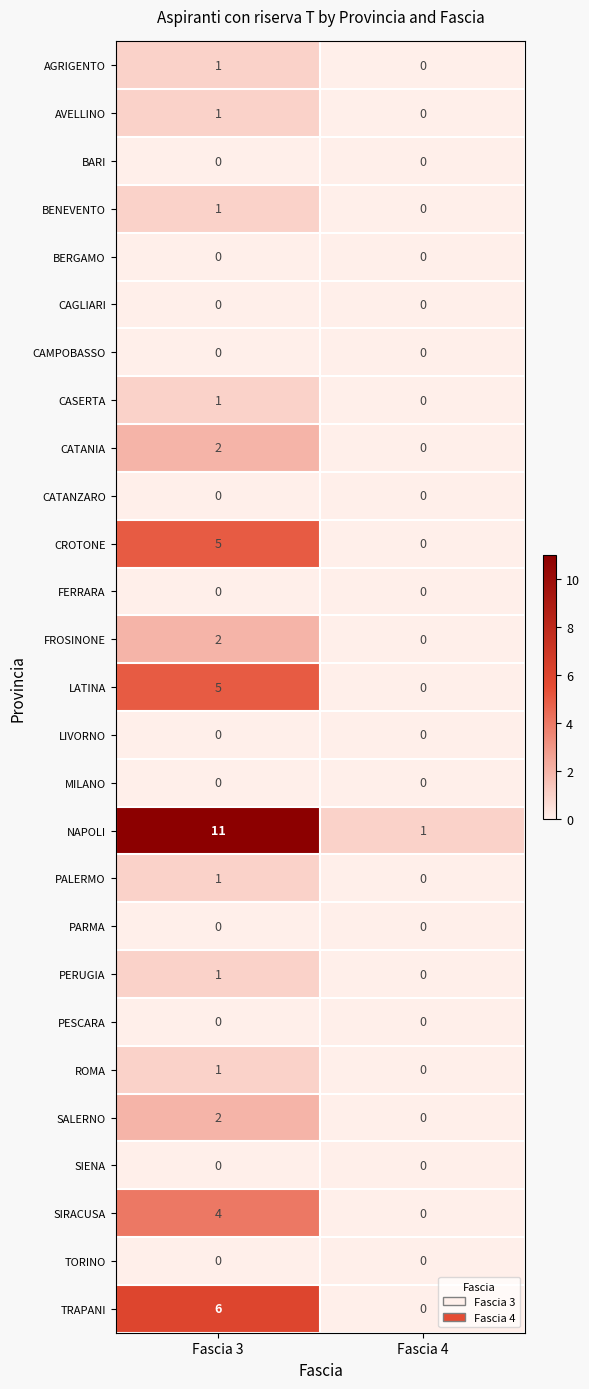

What is the spread (max minus min) of values at Fascia 3?

11